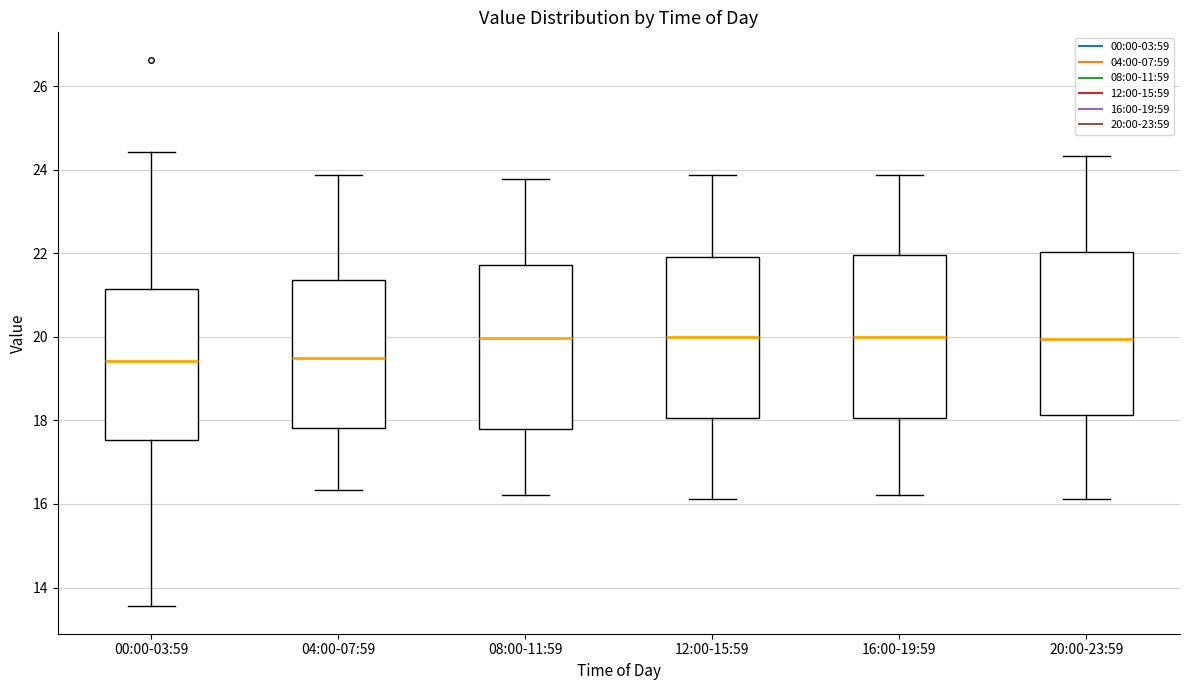

Where is the lower edge of the box for 08:00-11:59 on the y-axis? The values are not printed on the chart, so give them approximately, as read against the axis.

17.8